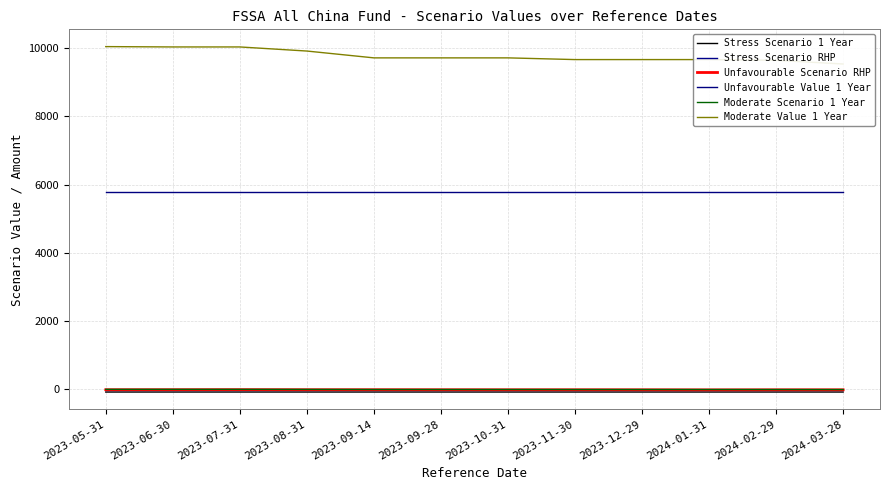

What is the label of the 11th point from the right?

2023-06-30